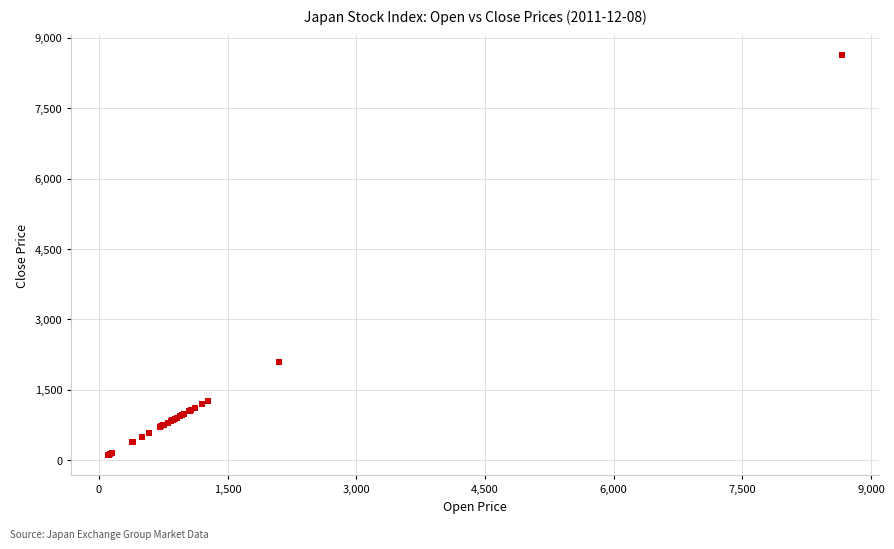

What Y value in the scatter plot is closest to 4366?

2100.3